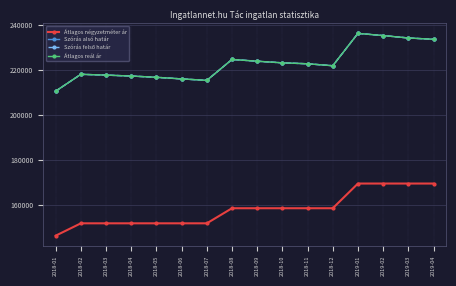

True or false: Átlagos reál ár and Szórás alsó határ cross at least once.

False